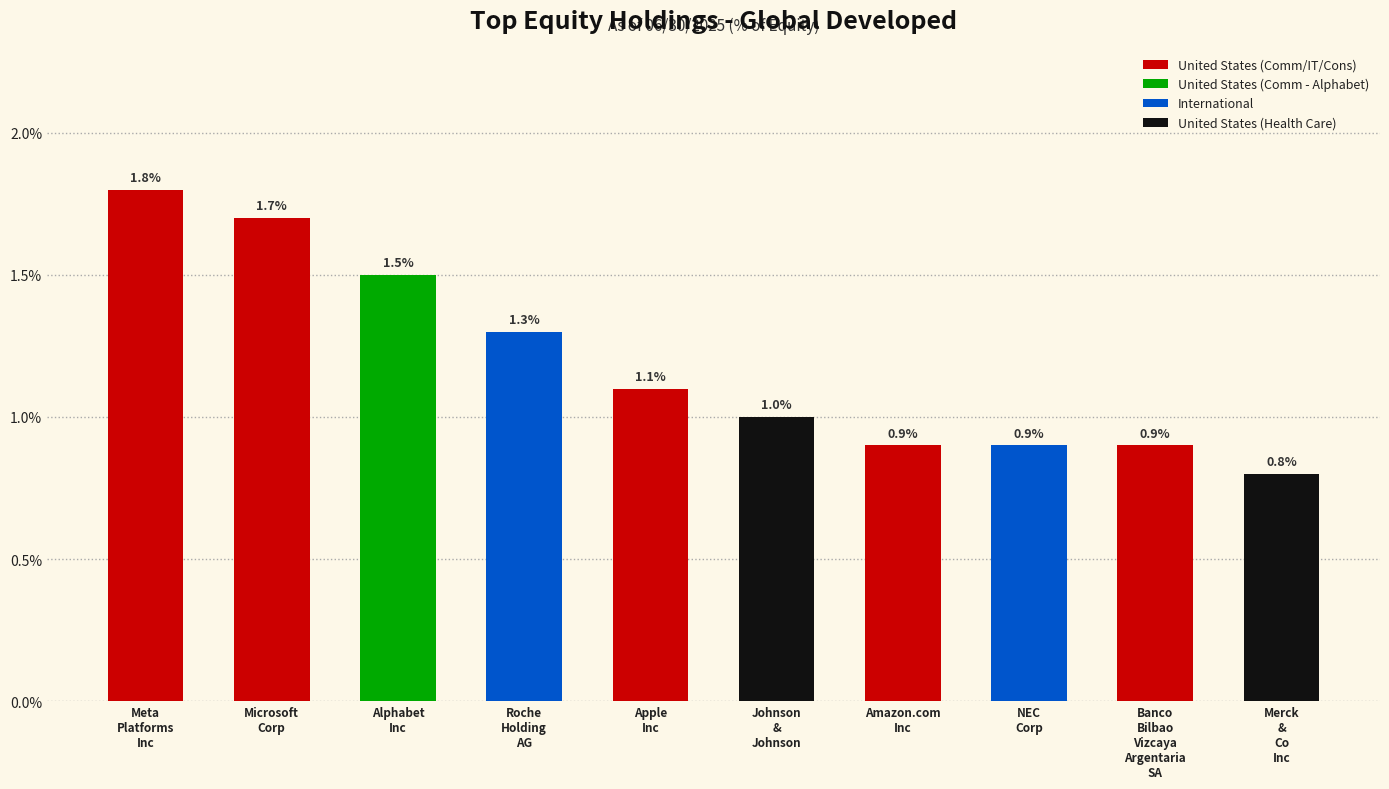

What is the greatest value displayed?

1.8